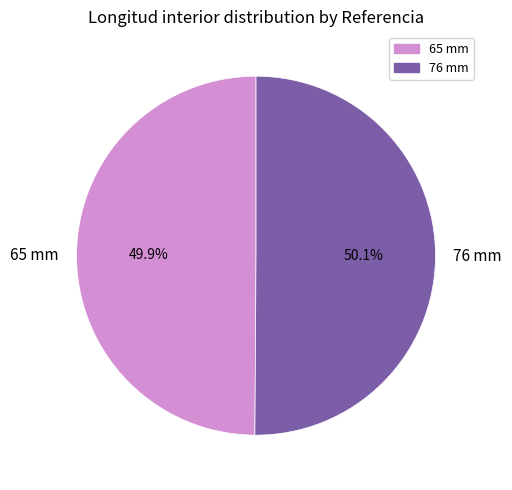

What is the ratio of the value at 76 mm to the value at 65 mm?

1.0